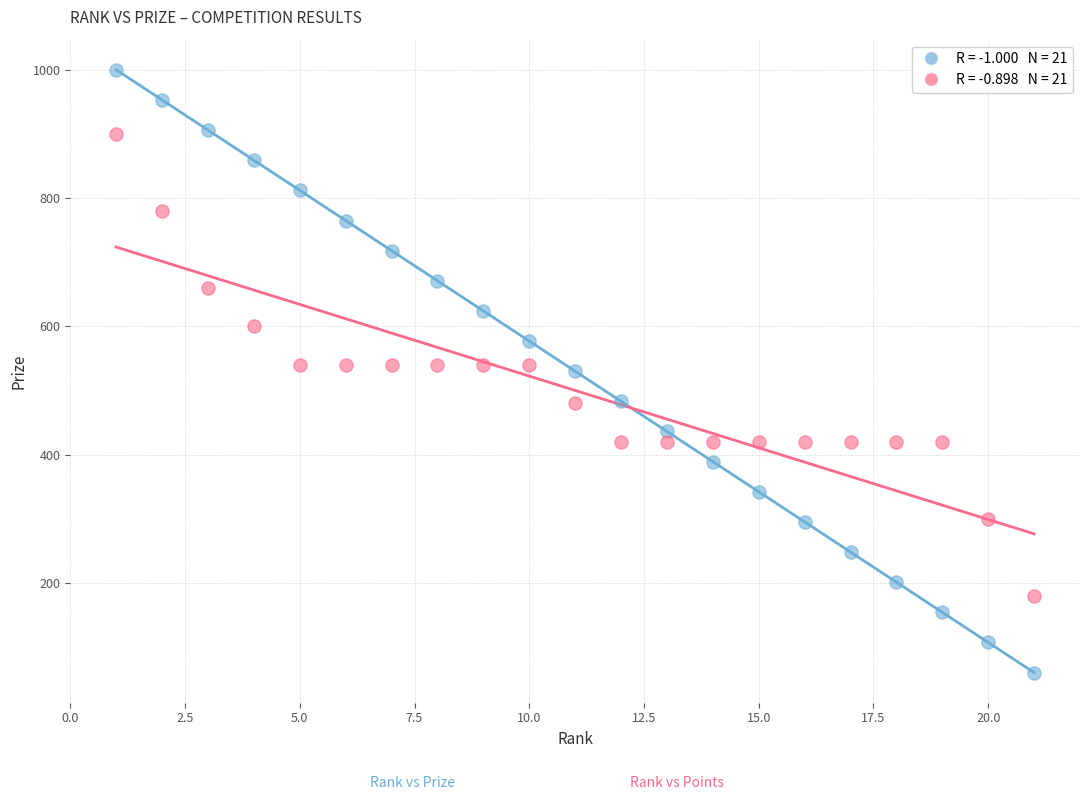

Across all data points, what is the range of Y values (max minus min)?

940